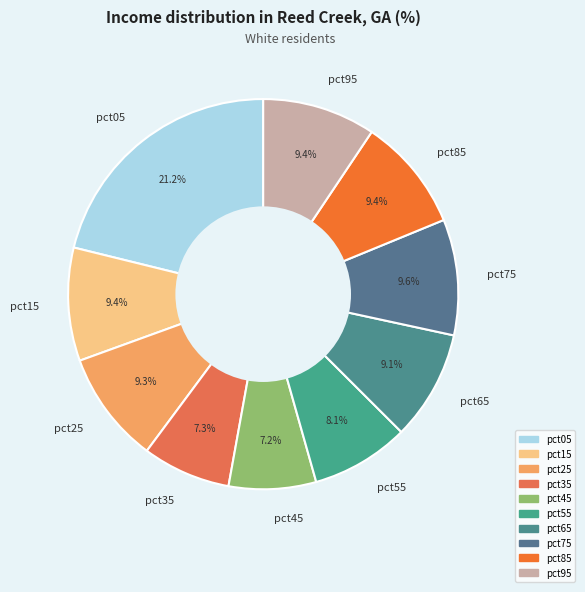

Is there any slice that represents more than half of the pie?

No